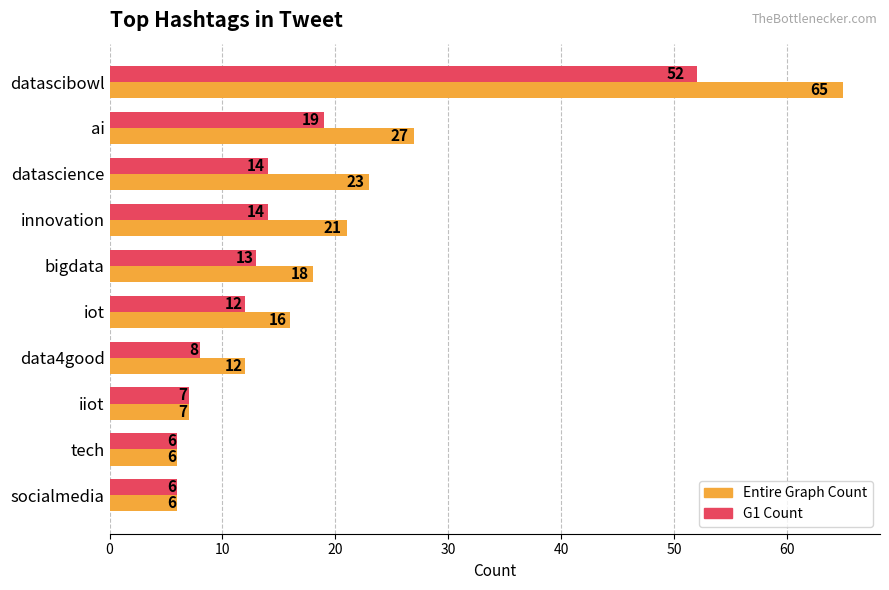

What is the average value of the Entire Graph Count series?

20